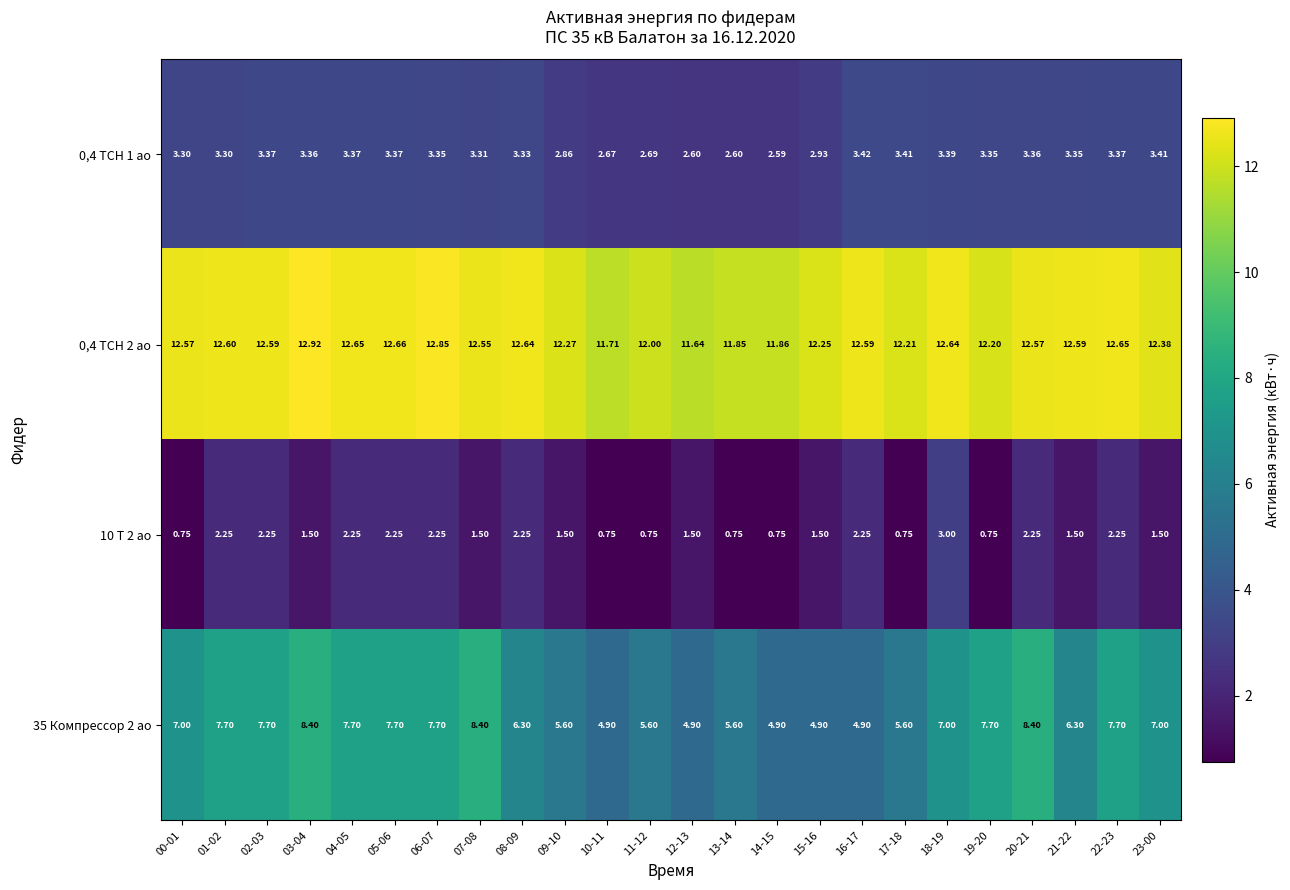

At how many categories does at least one series exceed 5?

24